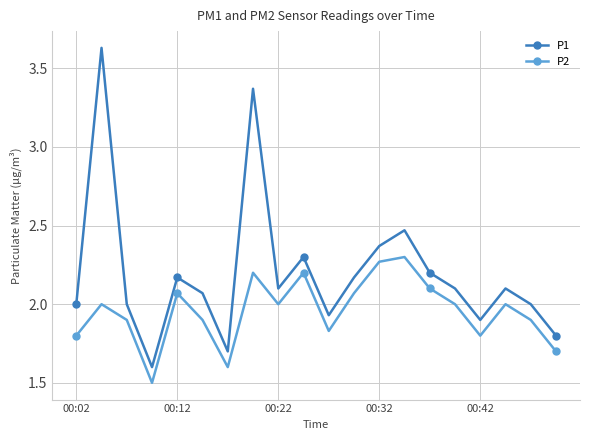

What is the average value of the P2 series?

2.0